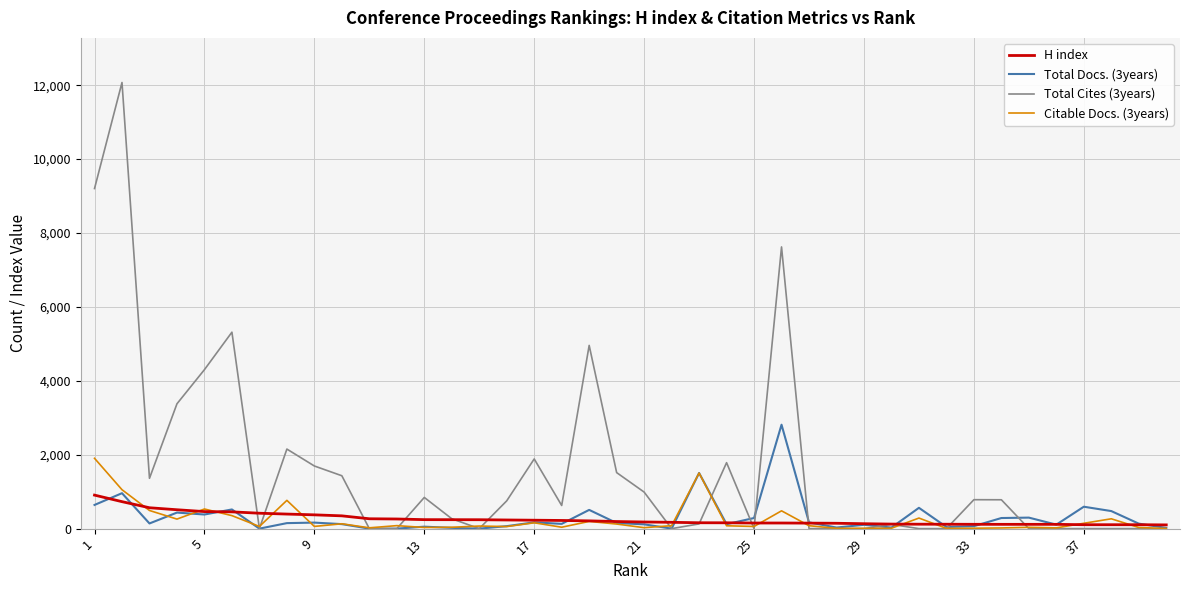

Which series has the largest range (max minus min)?

Total Cites (3years)